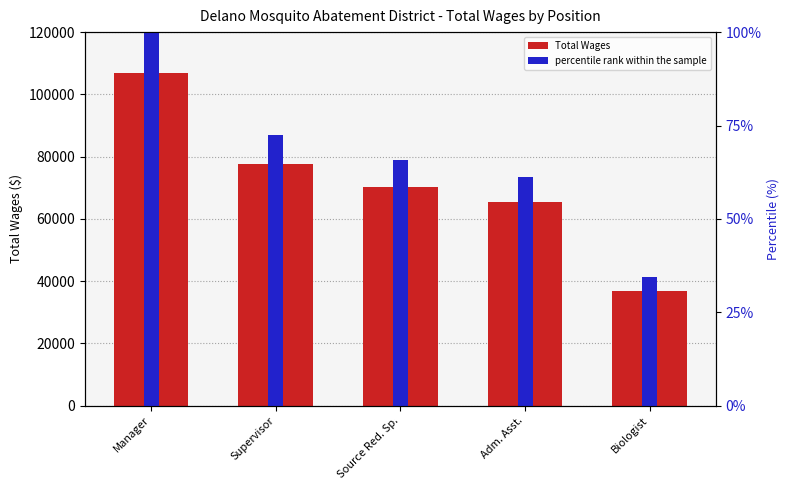

What is the lowest value of the percentile rank within the sample series?

34.5